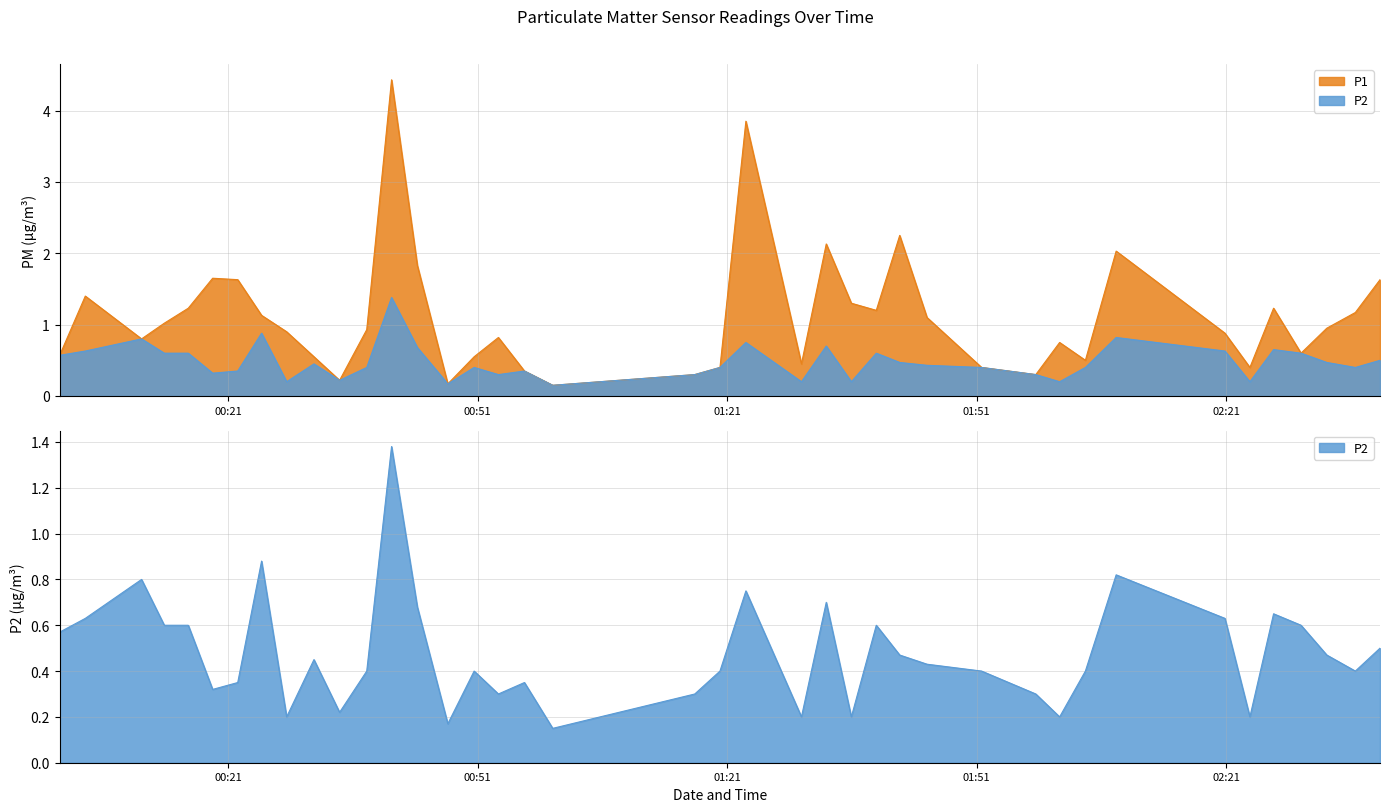

Rank the series by their maximum value, from lowest to highest.

P2, P1